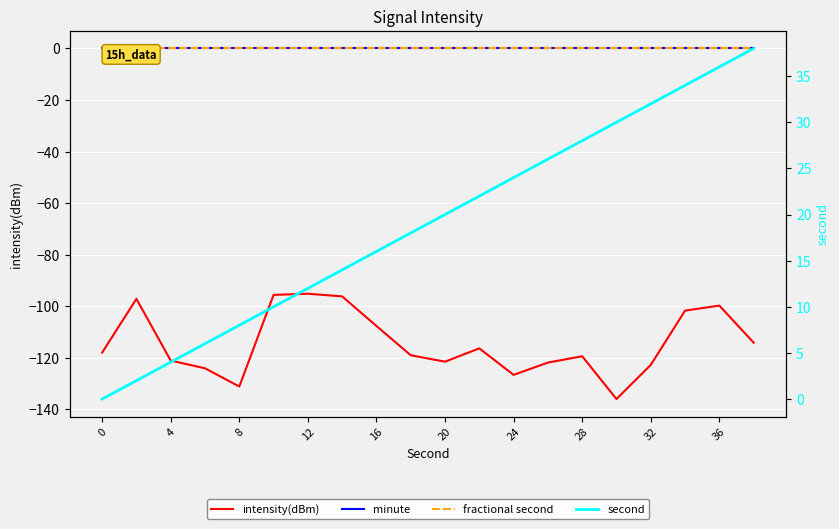

What is the highest value of the intensity(dBm) series?

-95.1